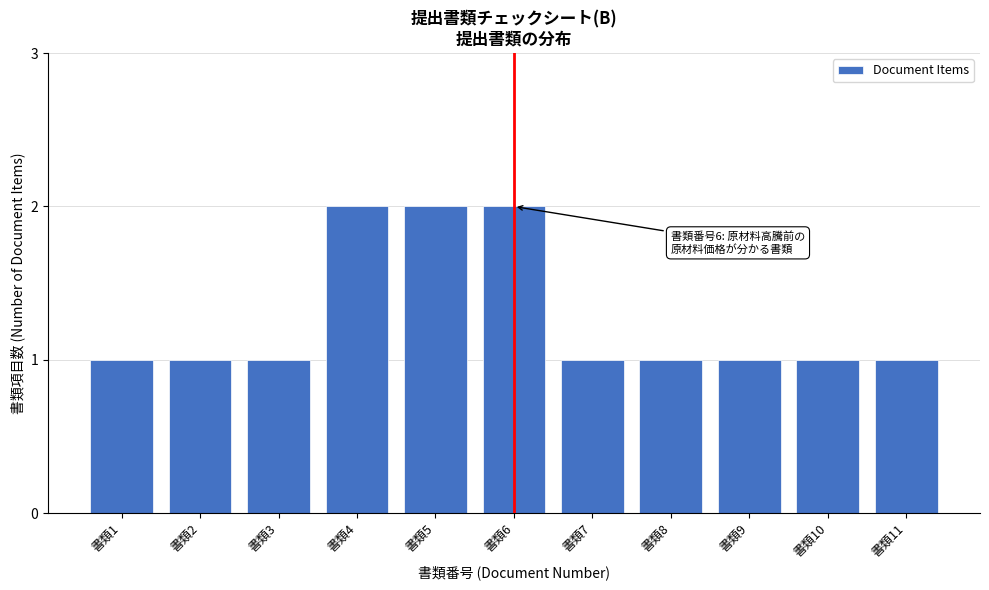

Reading left to right, list all the values displayed in this chart.

1	1	1	2	2	2	1	1	1	1	1